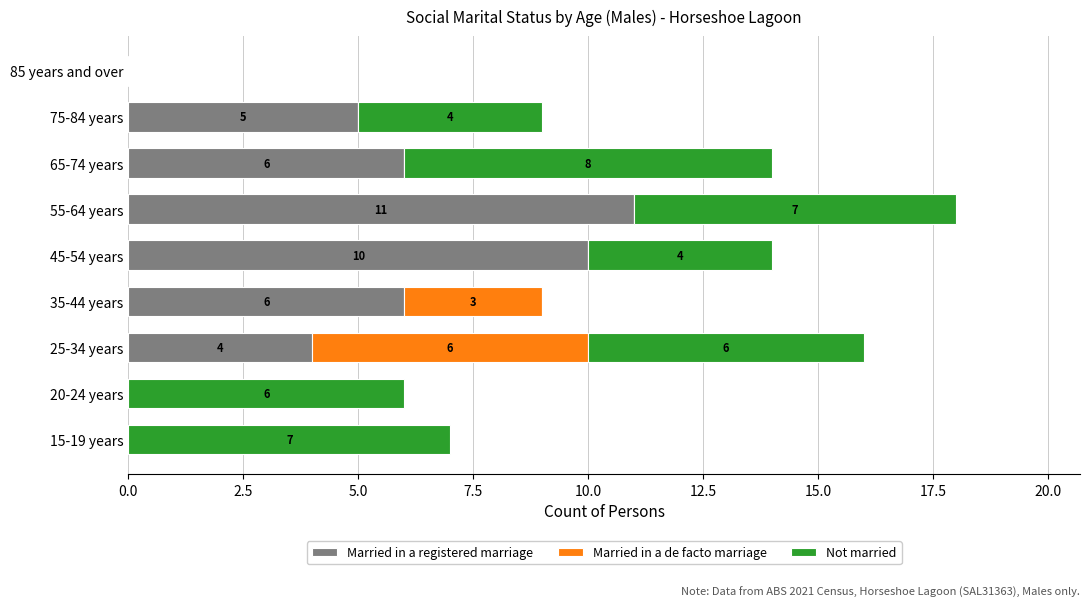

The value of Married in a registered marriage at 20-24 years is -5. True or false?

False